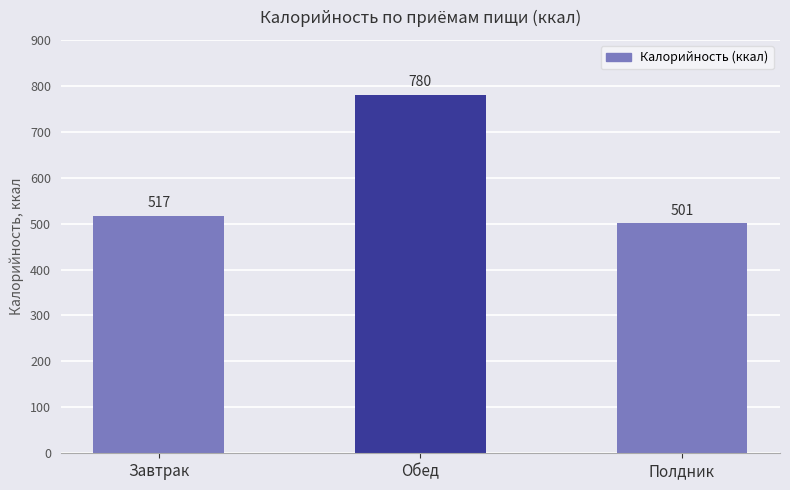

What is the label of the 1st bar from the left?

Завтрак